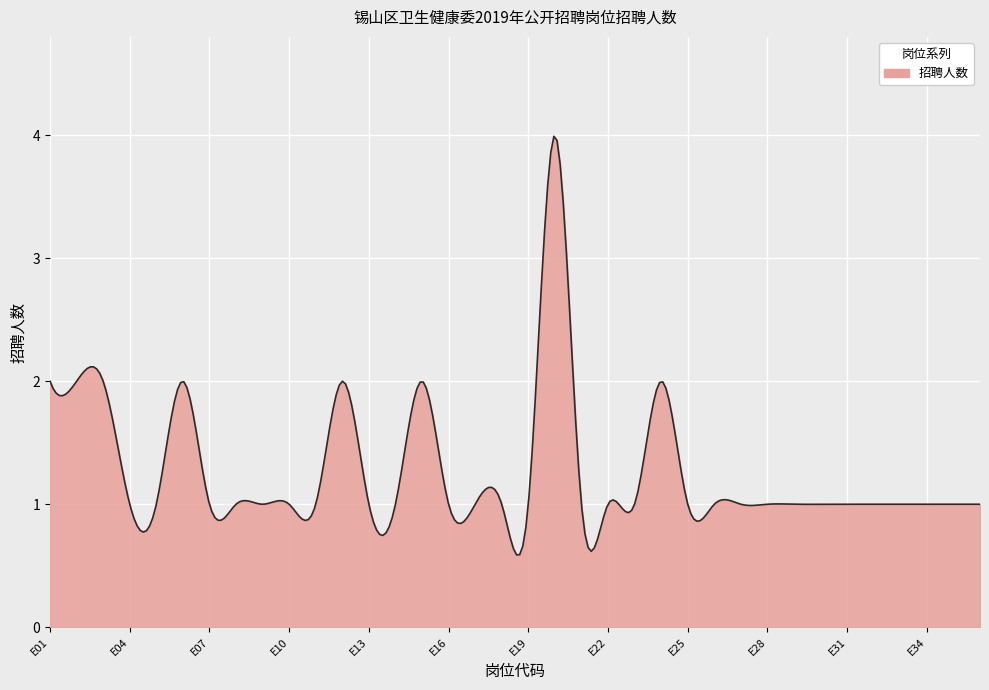

What is the difference between the maximum and minimum values?

3.4